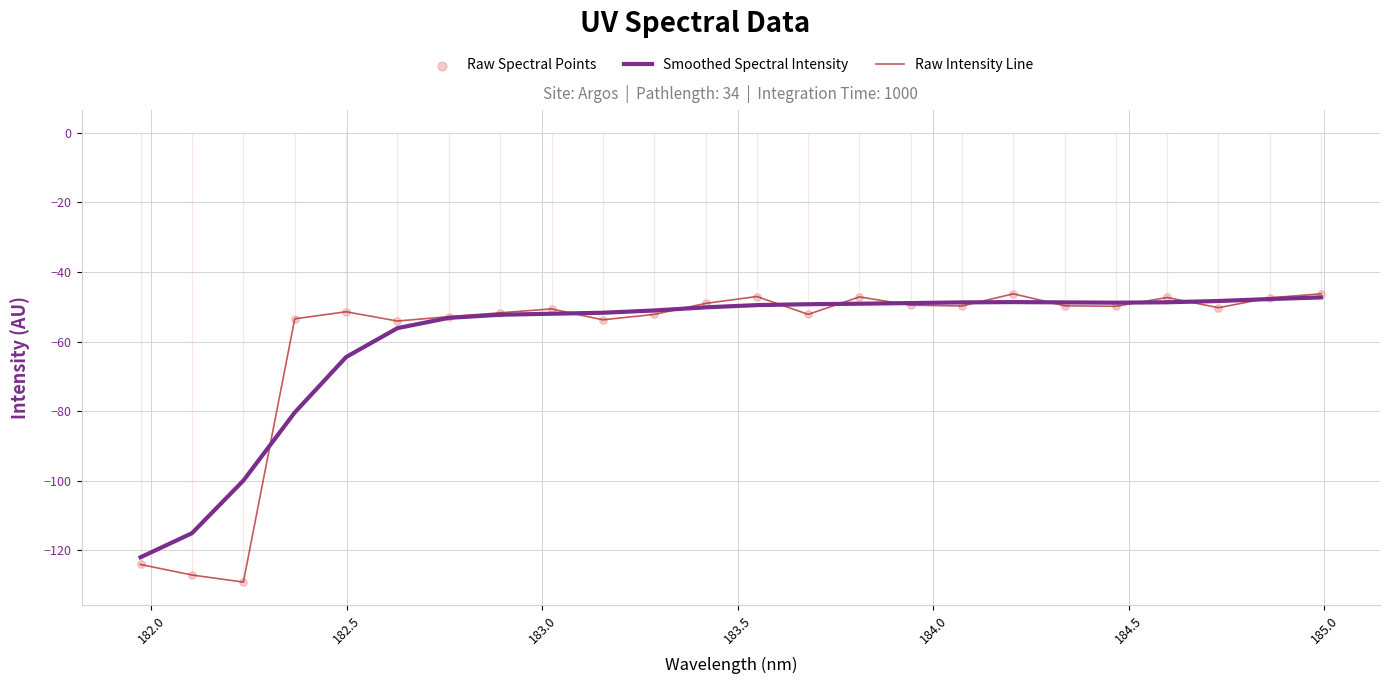

What is the minimum value for Raw Intensity Line?

-129.1